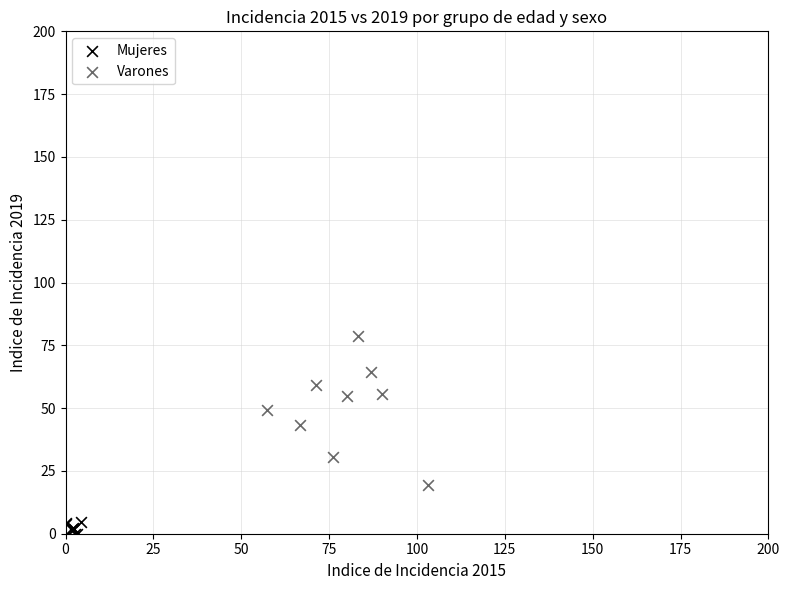

Which series reaches the minimum Y coordinate?

Mujeres